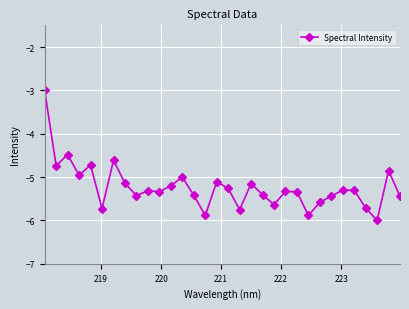

What is the smallest value displayed?

-6.0